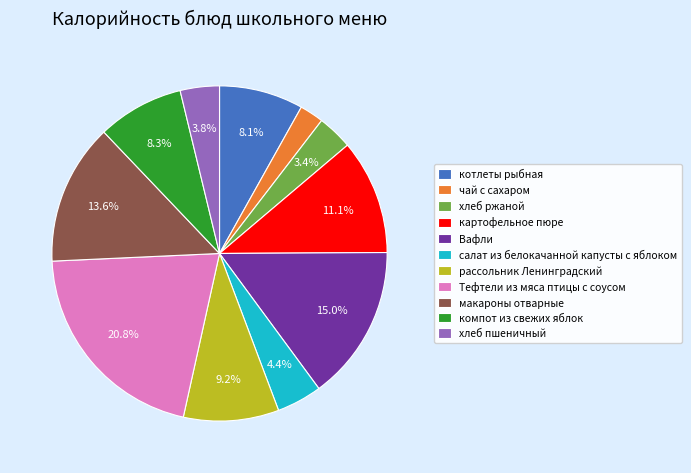

To the nearest percent, what is the combined percentage of компот из свежих яблок and котлеты рыбная?

16%